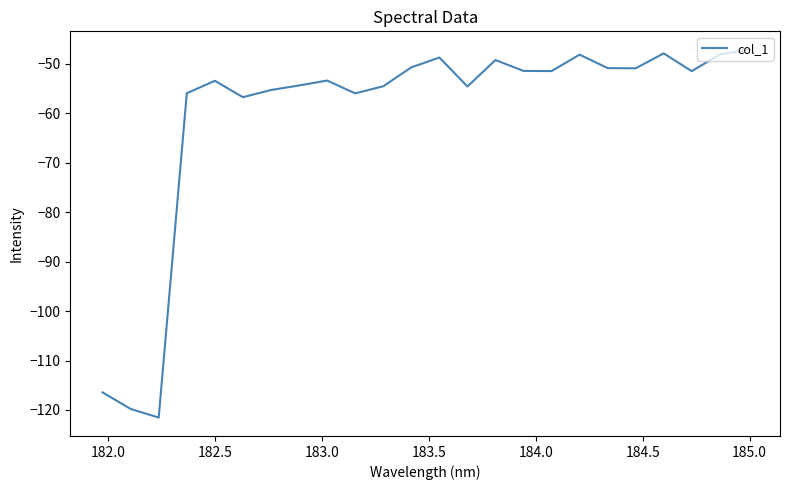

What is the maximum value shown in the chart?

-47.1